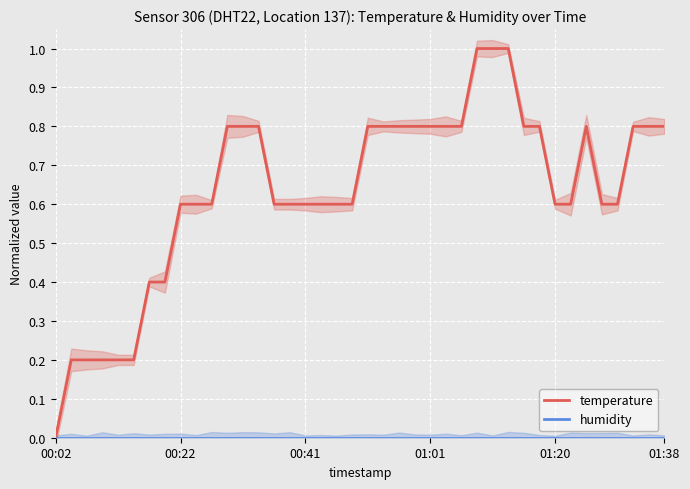

How many distinct data groups are displayed?

2